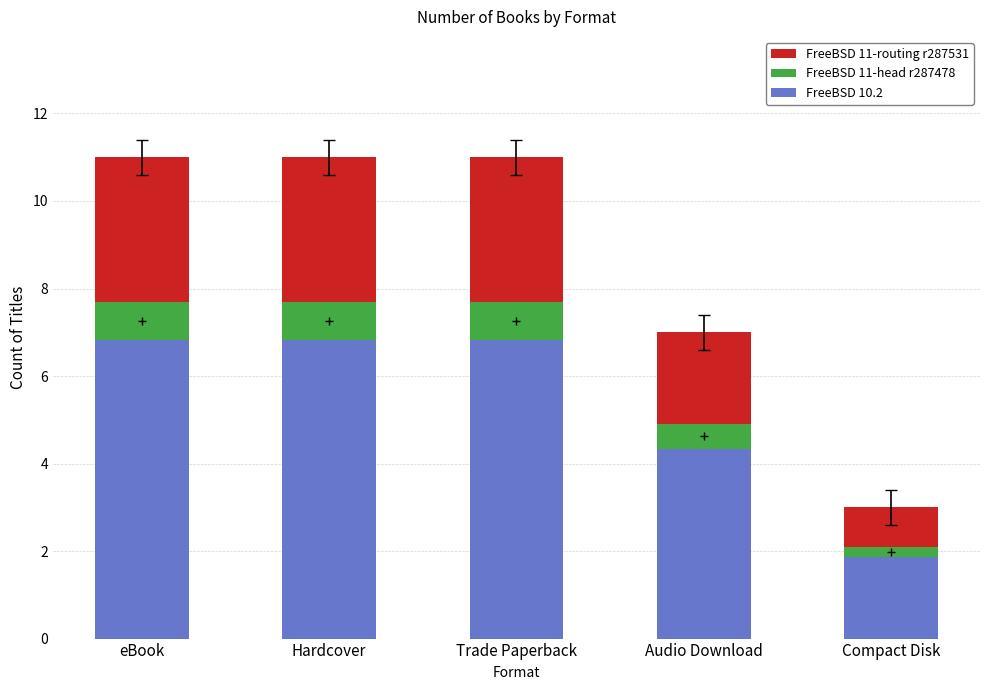

What is the lowest value of the FreeBSD 10.2 series?

1.9